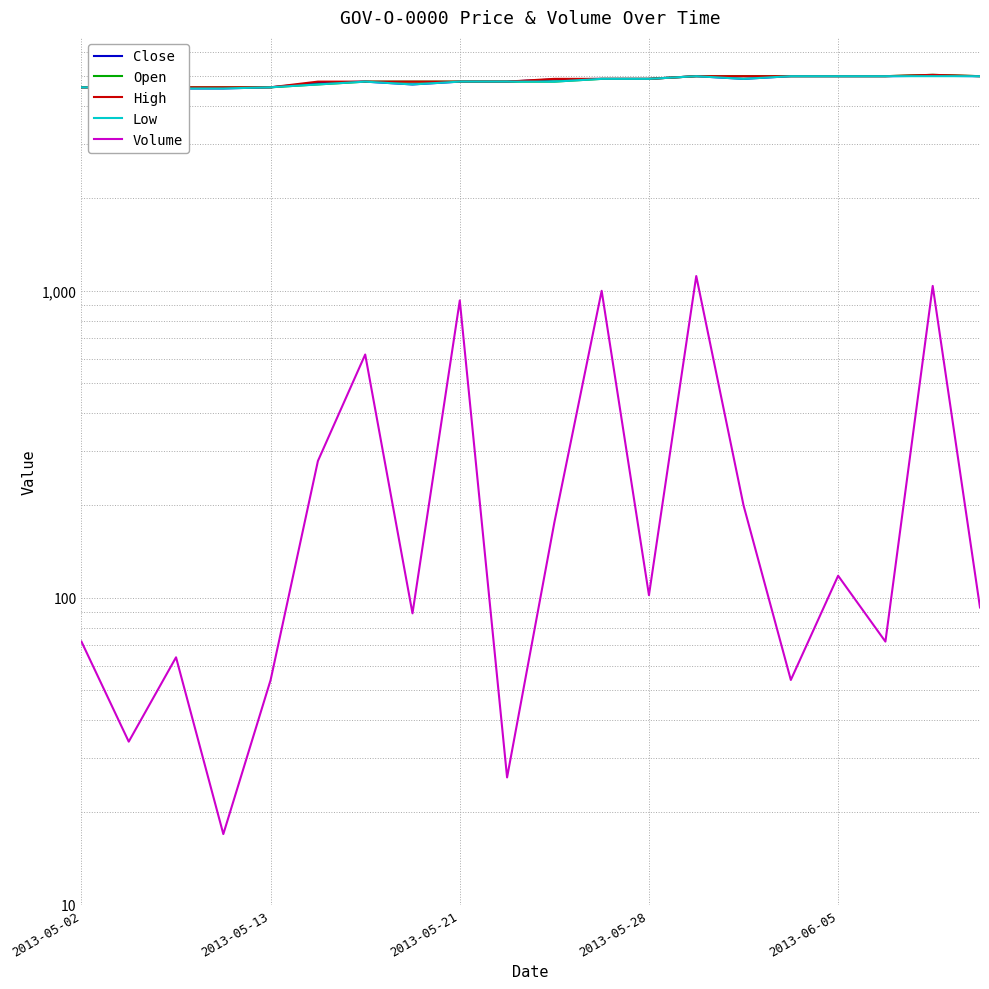

List the series in order of their peak value, lowest first.

Volume, Low, Close, Open, High